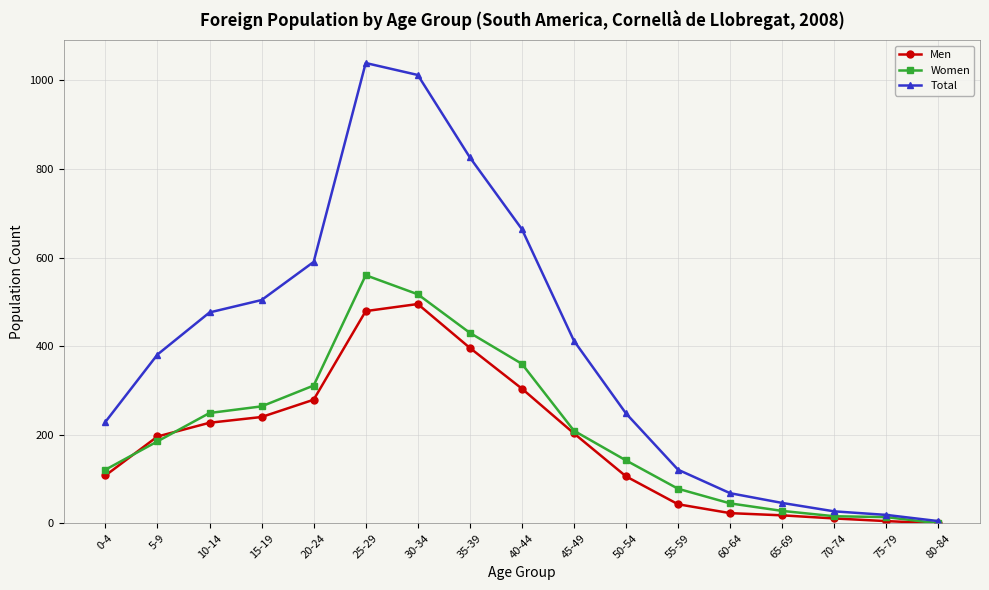

True or false: Women has more than 0 points higher than both neighbors.

True